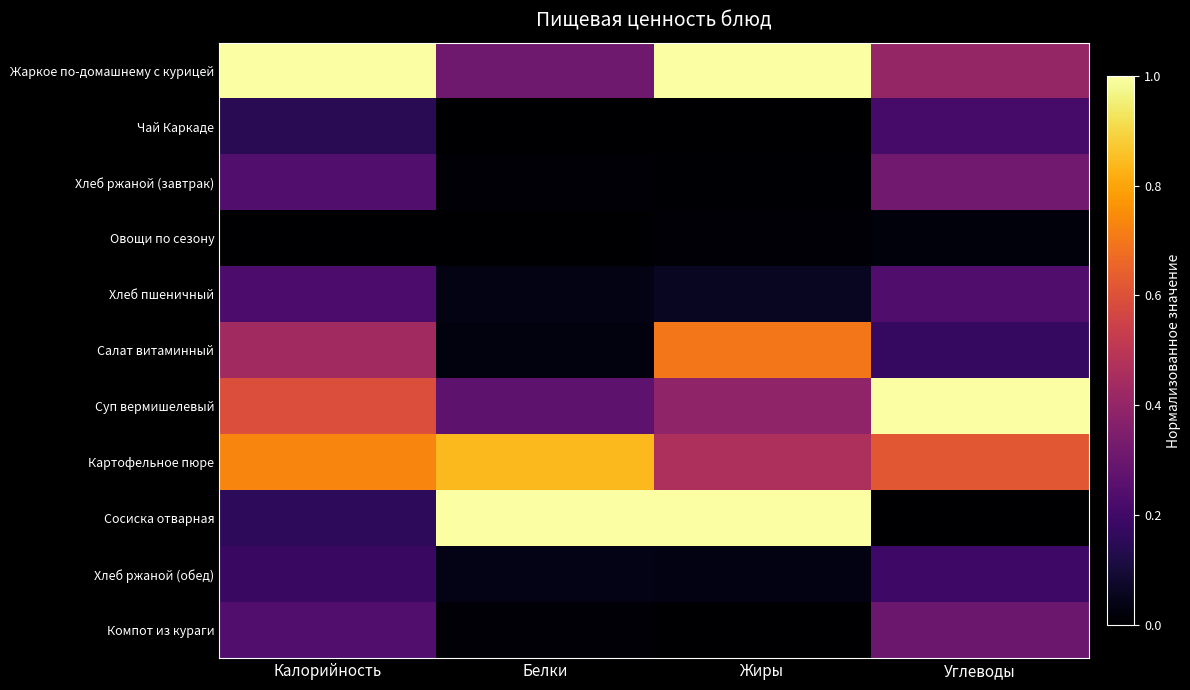

What is the difference between the highest and lowest values at Белки?

1.0